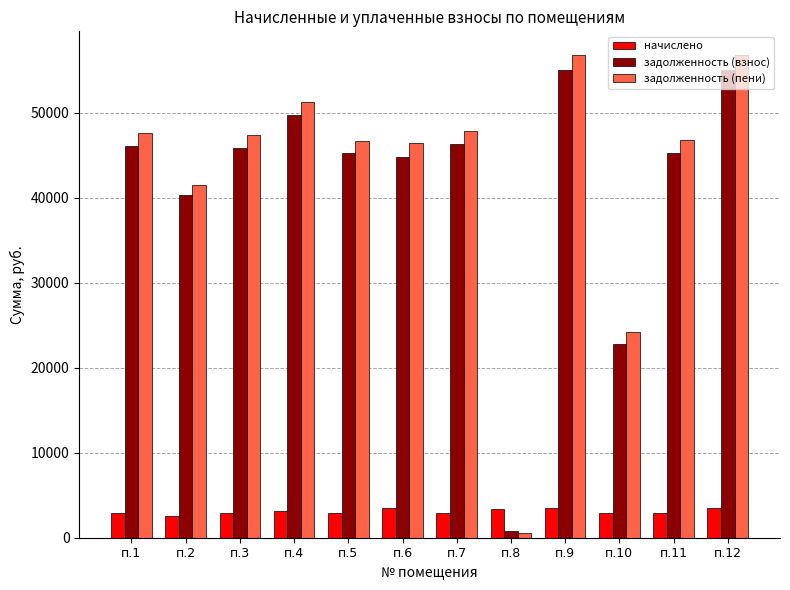

Which series has the largest total across all categories?

задолженность (пени)